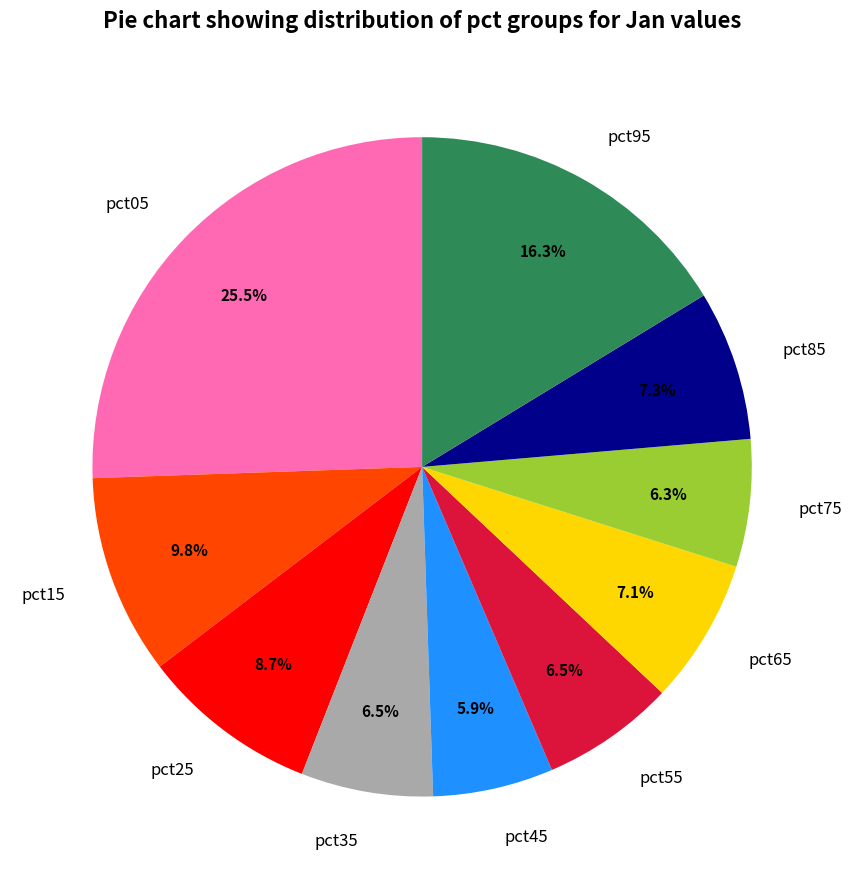

What percentage do pct15 and pct65 together represent?

16.9%